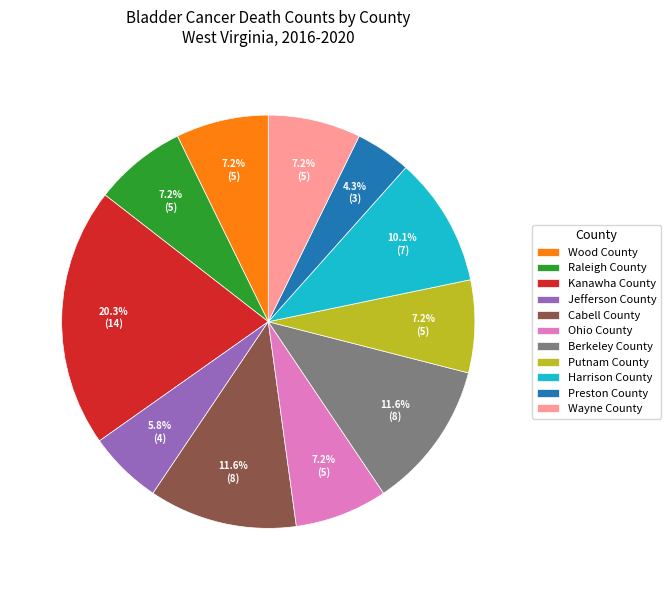

What is the ratio of the value at Preston County to the value at Harrison County?

0.4